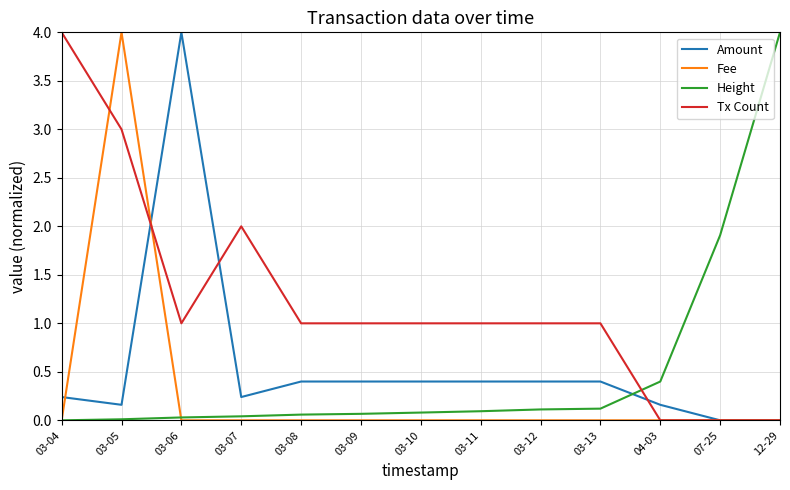

The value of Height at 03-07 is 0.0. True or false?

True